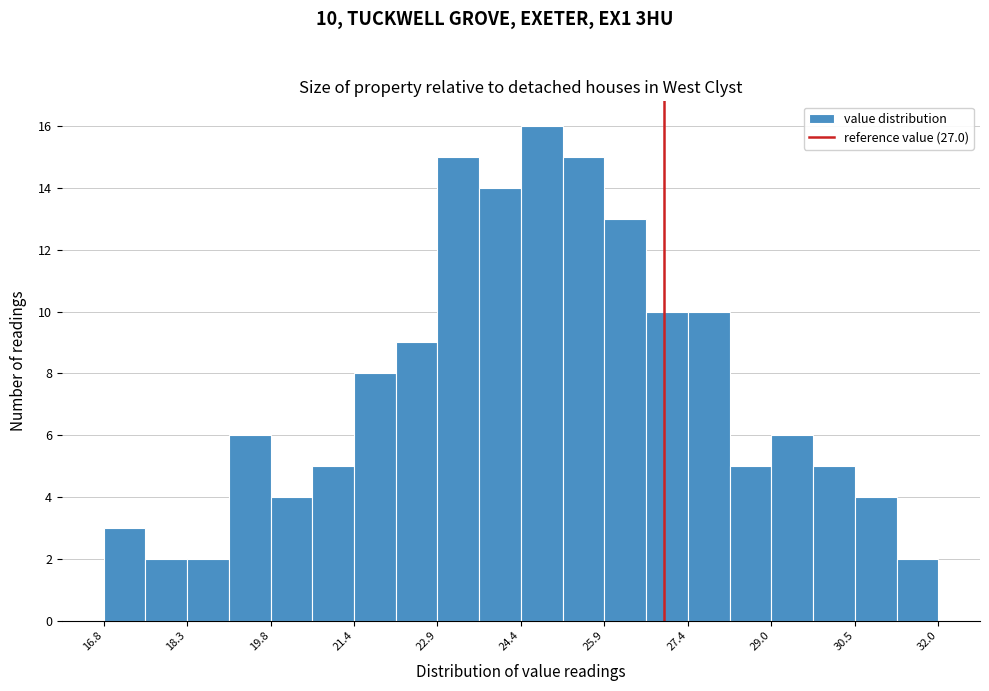

Around what value on the x-axis is the tallest bar? Give the approximate position of its centre, as read against the axis.

24.8